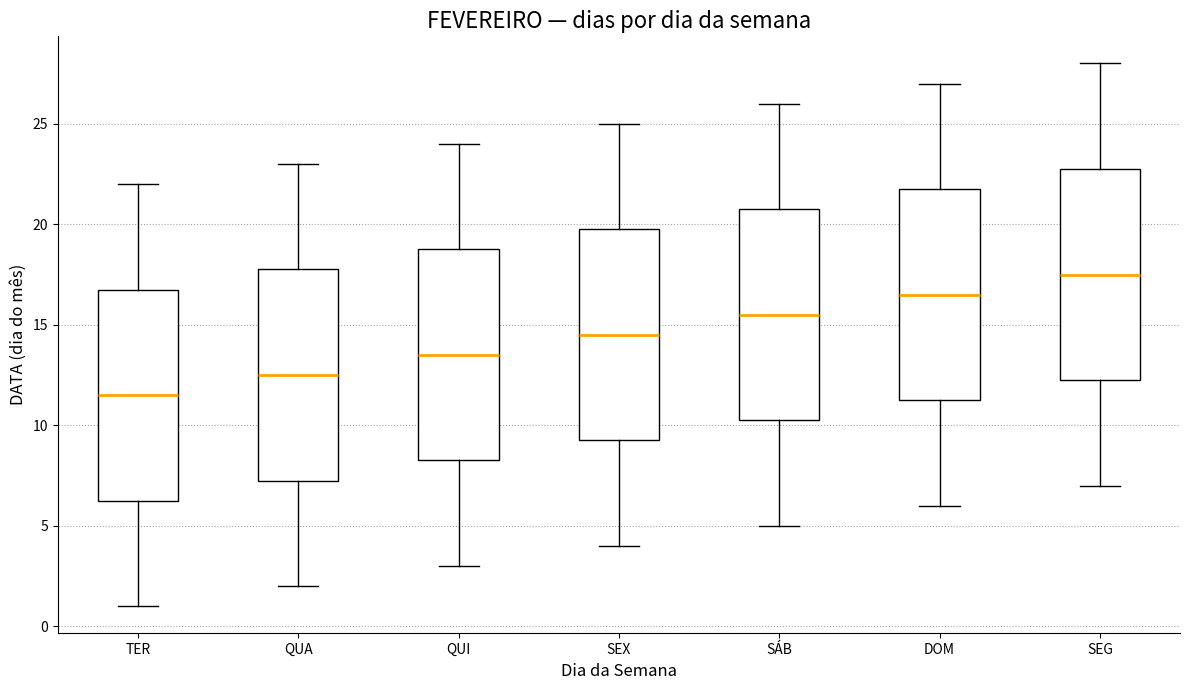

Reading left to right, read every box against the y-axis: the position of its median line, the range the box covers, and the ends of its whiskers. The values are not printed on the chart, so give them approximately, as read against the axis.

TER: median 11.5, box 6.5 to 17.0, whiskers 1.0 to 22.0
QUA: median 12.5, box 7.5 to 18.0, whiskers 2.0 to 23.0
QUI: median 13.5, box 8.5 to 19.0, whiskers 3.0 to 24.0
SEX: median 14.5, box 9.5 to 20.0, whiskers 4.0 to 25.0
SÁB: median 15.5, box 10.5 to 21.0, whiskers 5.0 to 26.0
DOM: median 16.5, box 11.5 to 22.0, whiskers 6.0 to 27.0
SEG: median 17.5, box 12.5 to 23.0, whiskers 7.0 to 28.0